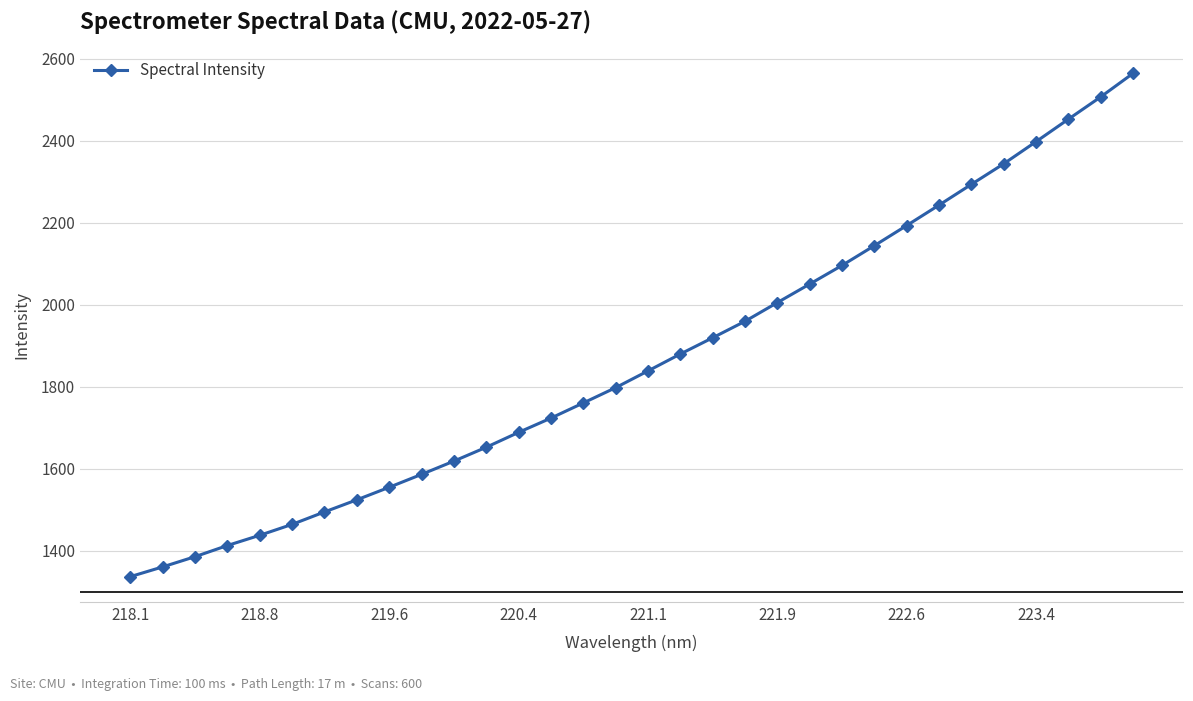

What is the value of the 26th point from the left?

2242.8